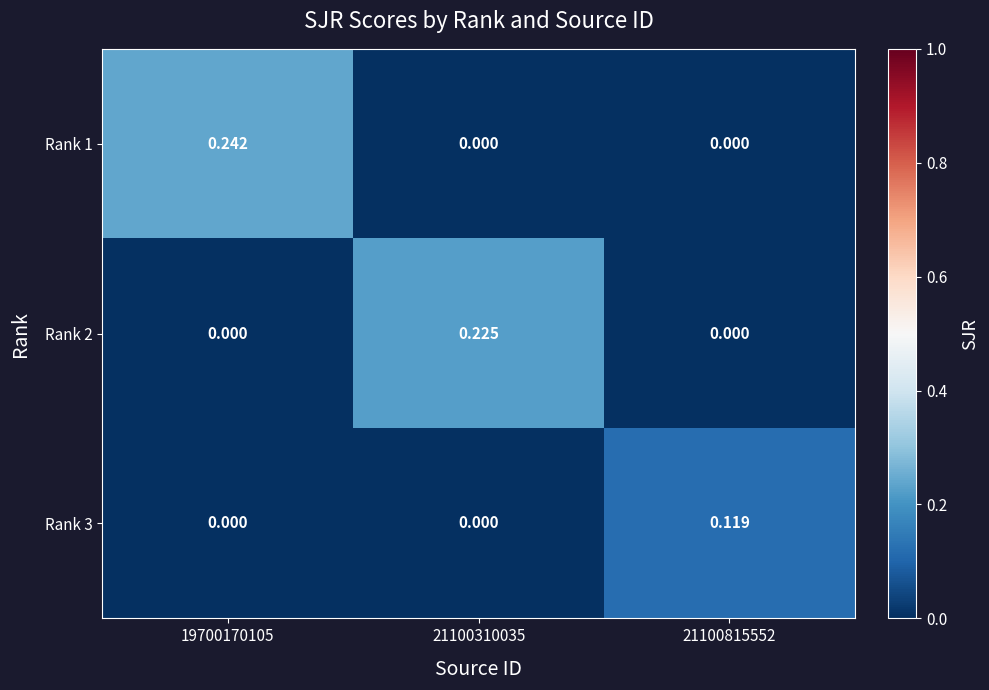

Is the value of Rank 1 at 21100815552 greater than the value of Rank 3 at 21100815552?

No